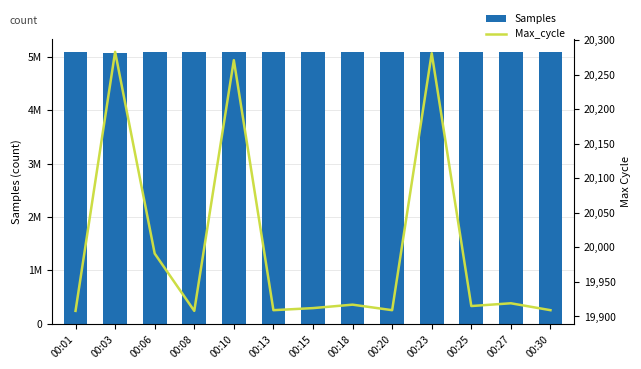

How many values in the Max_cycle series exceed 19915?

6